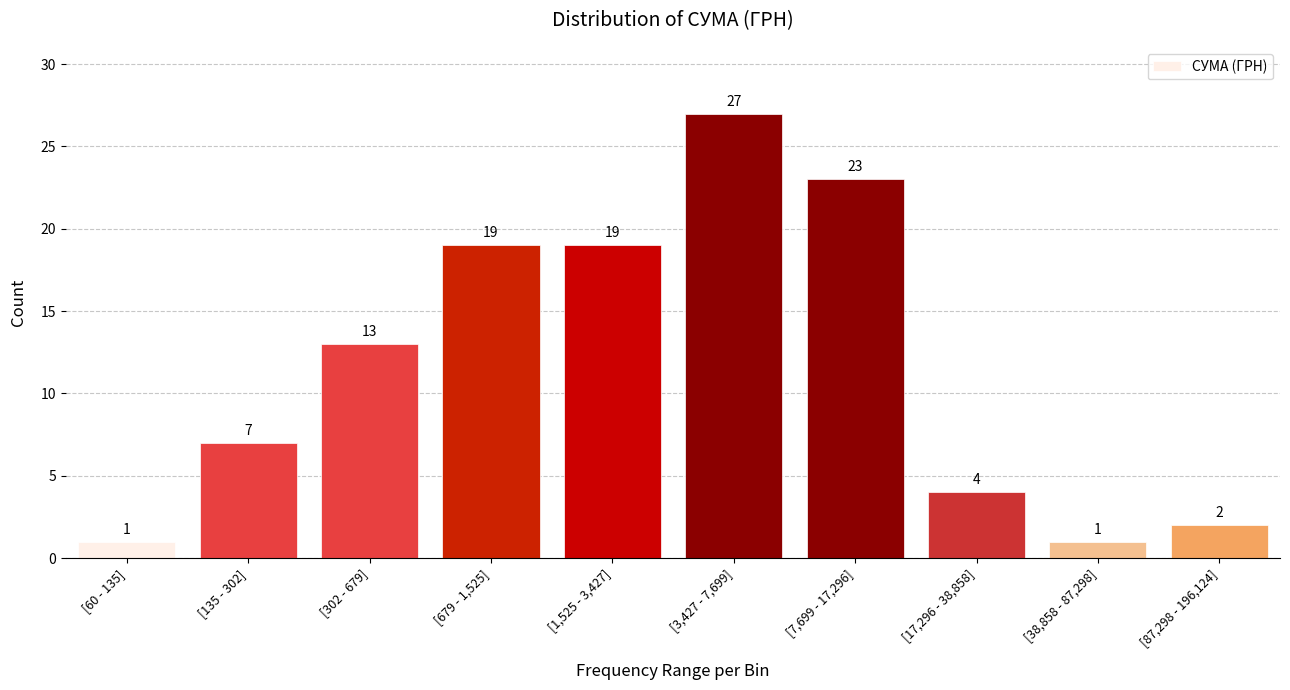

Reading right to left, what are all the values shown in this chart?

[87,298 - 196,124]=2	[38,858 - 87,298]=1	[17,296 - 38,858]=4	[7,699 - 17,296]=23	[3,427 - 7,699]=27	[1,525 - 3,427]=19	[679 - 1,525]=19	[302 - 679]=13	[135 - 302]=7	[60 - 135]=1